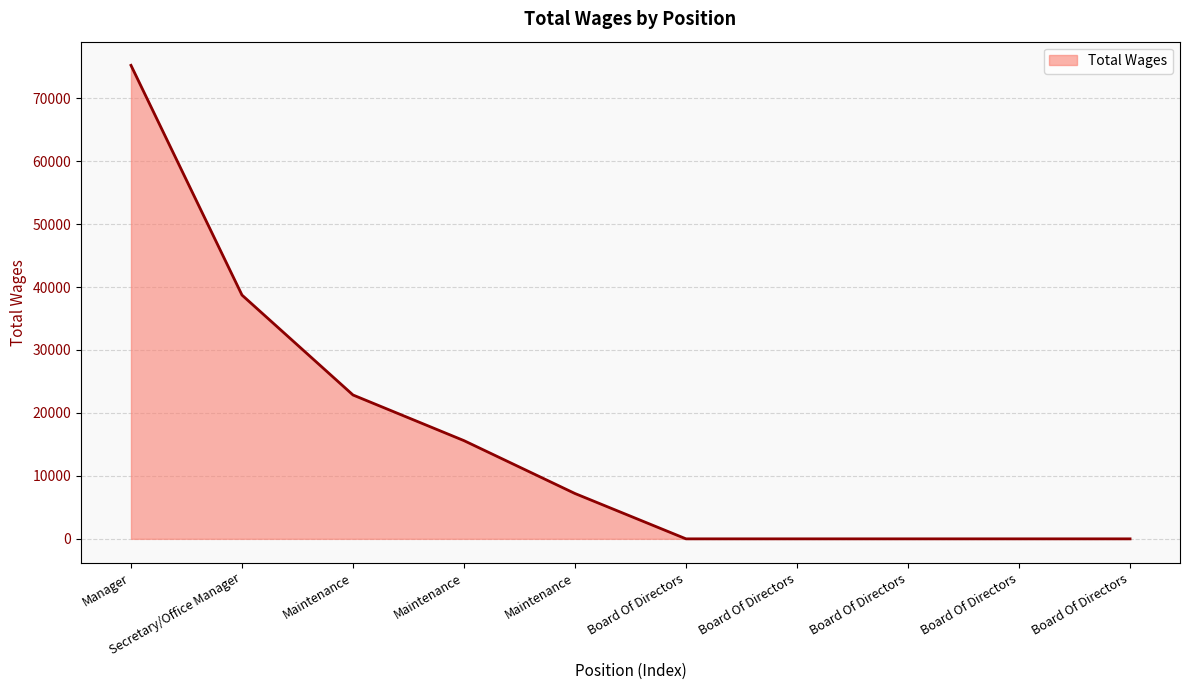

Rank the categories by value from lowest to highest.

Board Of Directors, Board Of Directors, Board Of Directors, Board Of Directors, Board Of Directors, Maintenance, Maintenance, Maintenance, Secretary/Office Manager, Manager